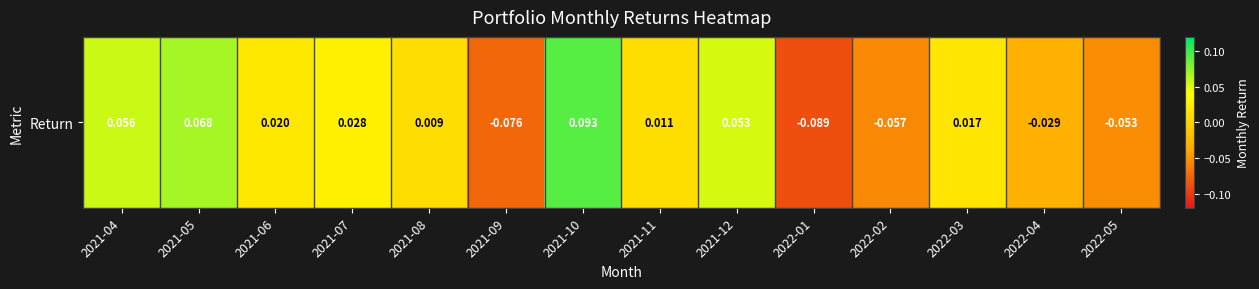

Reading left to right, transcribe all the data shown in this chart.

2021-04=0.1	2021-05=0.1	2021-06=0.0	2021-07=0.0	2021-08=0.0	2021-09=-0.1	2021-10=0.1	2021-11=0.0	2021-12=0.1	2022-01=-0.1	2022-02=-0.1	2022-03=0.0	2022-04=-0.0	2022-05=-0.1